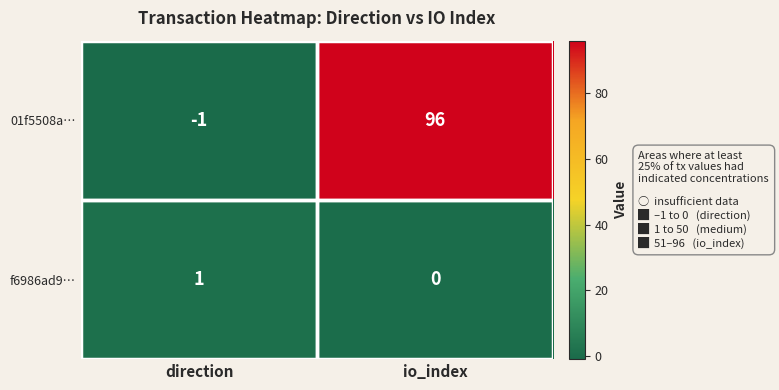

What is the difference between the 01f5508a… values at direction and io_index?

97